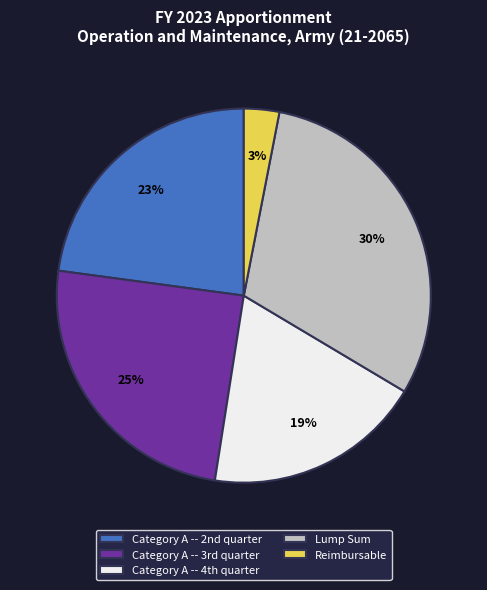

To the nearest percent, what is the difference between the largest and smallest slice percentages?

27%